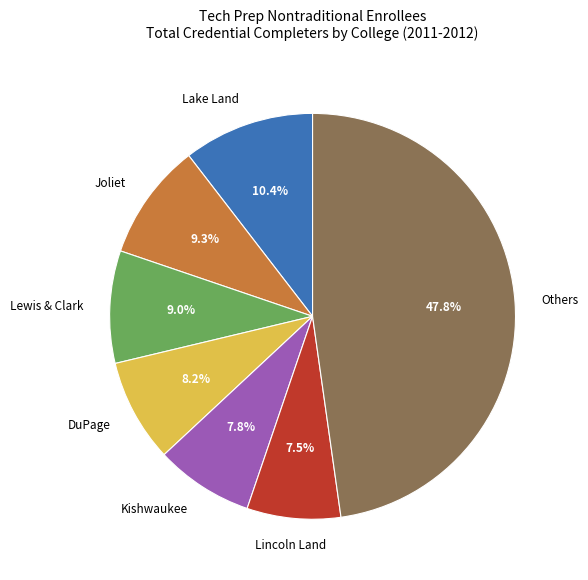

Is there any slice that represents more than half of the pie?

No